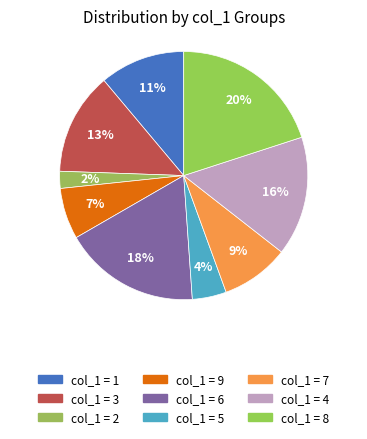

How many segments does this pie chart have?

9